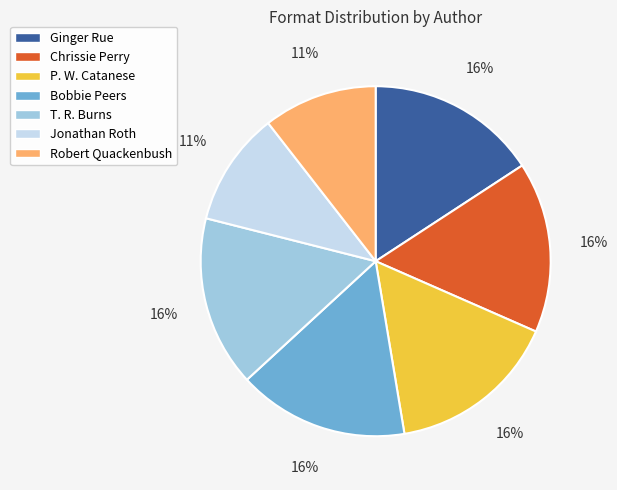

To the nearest percent, what is the average slice percentage?

14%